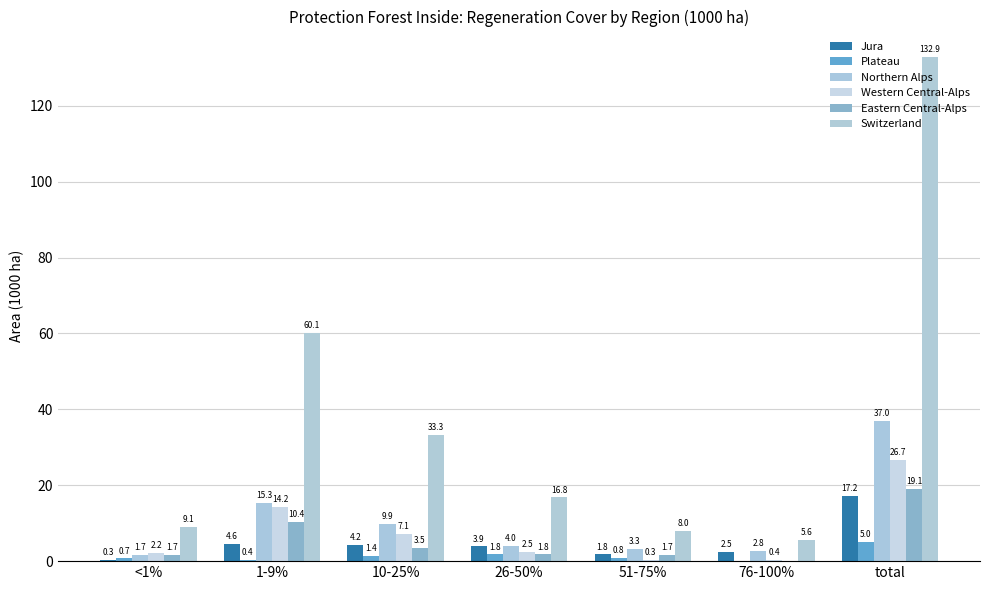

Reading left to right, what are all the values shown in this chart?

Jura: <1%=0.3	1-9%=4.6	10-25%=4.2	26-50%=3.9	51-75%=1.8	76-100%=2.5	total=17.2
Plateau: <1%=0.7	1-9%=0.4	10-25%=1.4	26-50%=1.8	51-75%=0.8	76-100%=0.0	total=5.0
Northern Alps: <1%=1.7	1-9%=15.3	10-25%=9.9	26-50%=4.0	51-75%=3.3	76-100%=2.8	total=37.0
Western Central-Alps: <1%=2.2	1-9%=14.2	10-25%=7.1	26-50%=2.5	51-75%=0.3	76-100%=0.4	total=26.7
Eastern Central-Alps: <1%=1.7	1-9%=10.4	10-25%=3.5	26-50%=1.8	51-75%=1.7	76-100%=0.0	total=19.1
Switzerland: <1%=9.1	1-9%=60.1	10-25%=33.3	26-50%=16.8	51-75%=8.0	76-100%=5.6	total=132.9